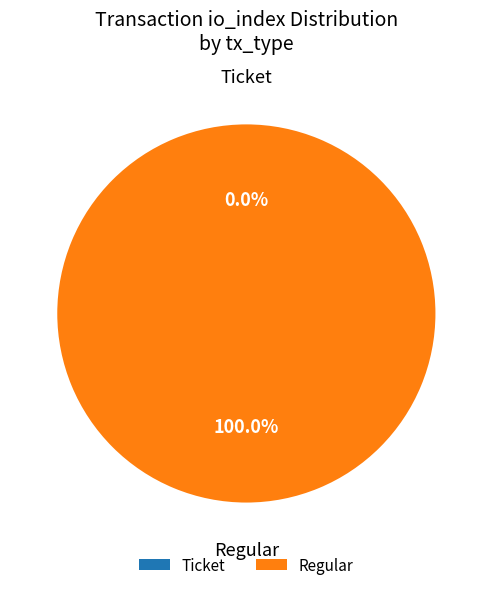

Does io_index=0 account for over 50% of the chart?

No